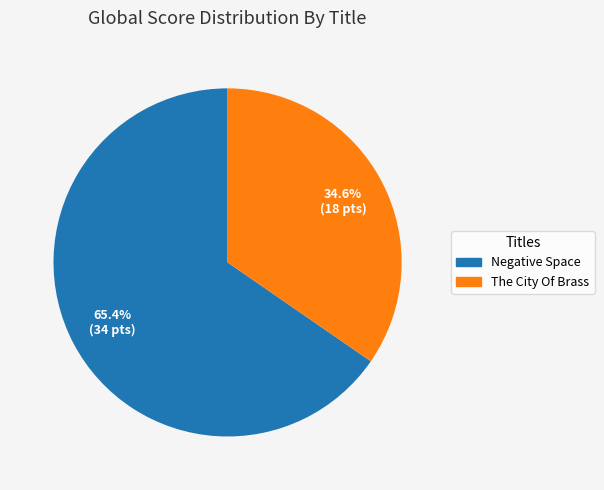

What portion of the pie excludes Negative Space?

34.6%